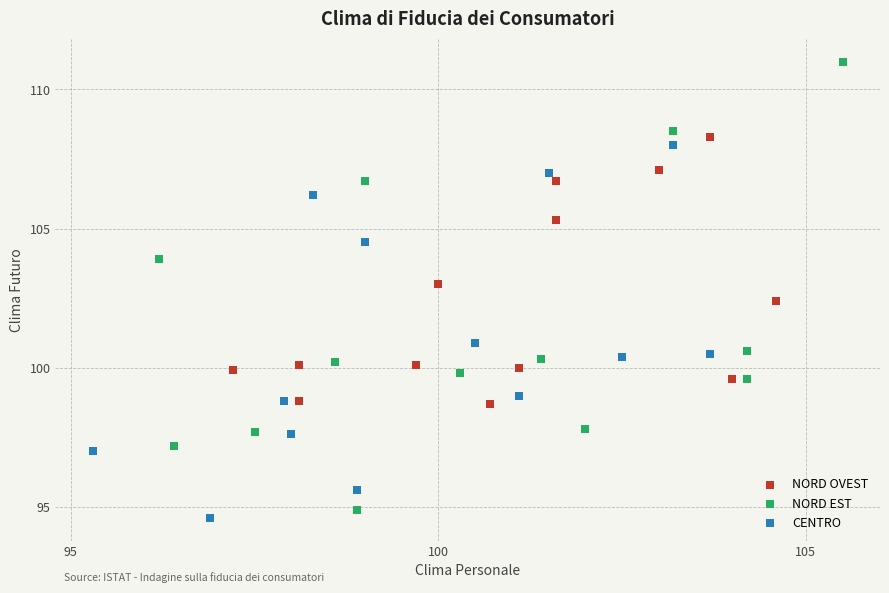

Which series contains the highest Y value?

NORD EST